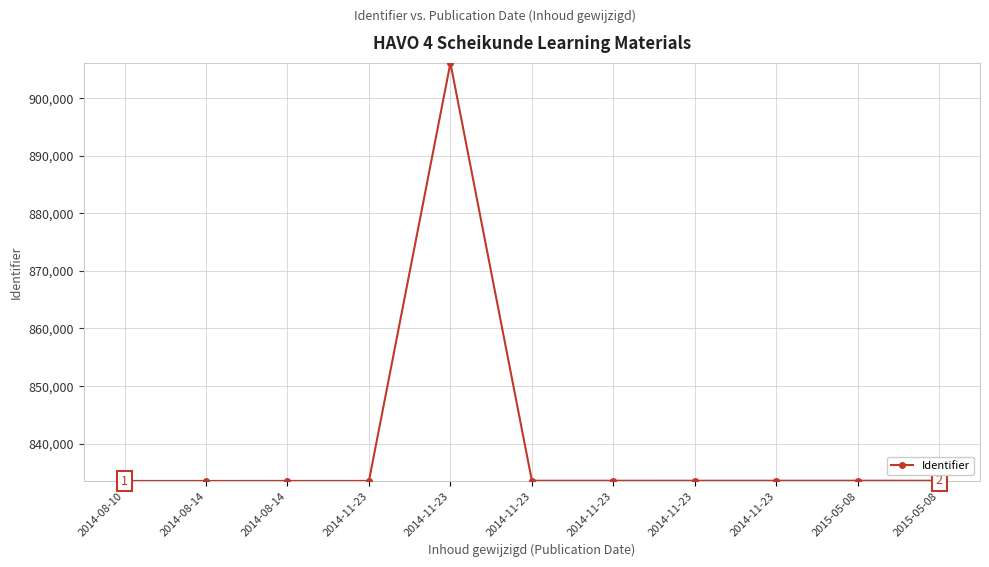

Does the chart have visible grid lines?

Yes